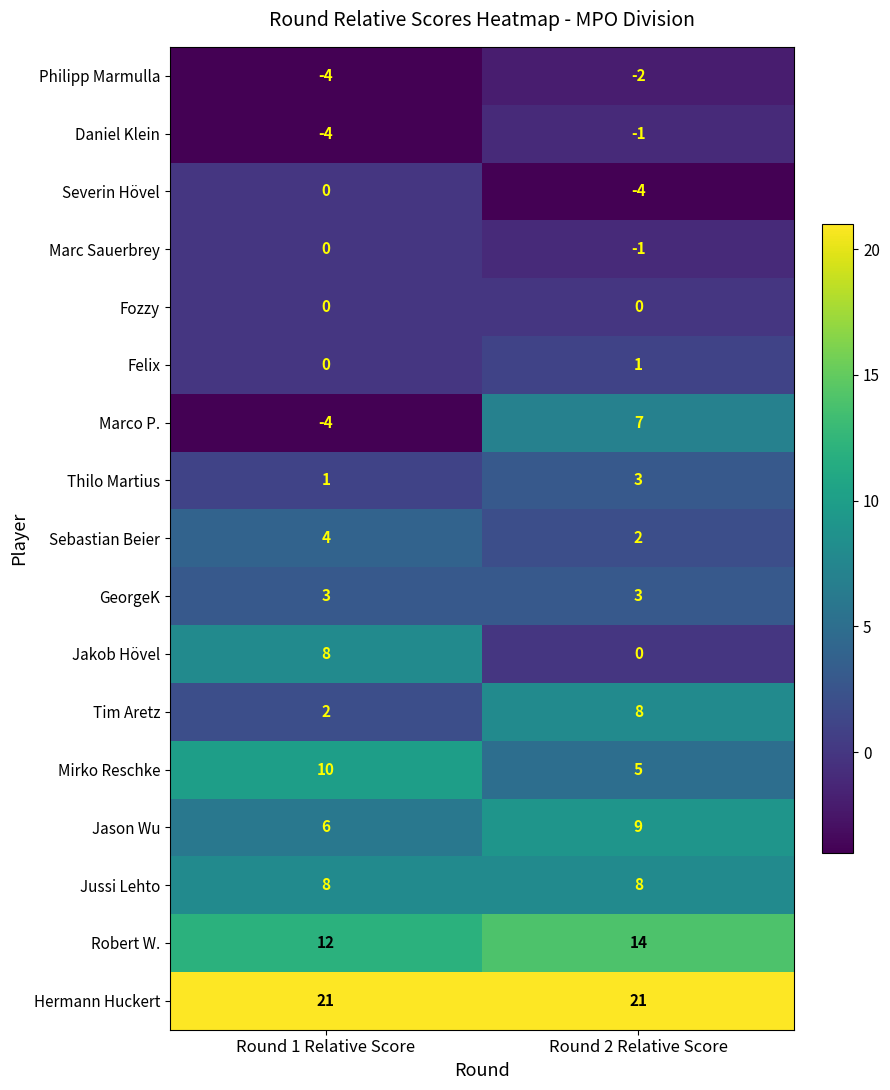

List the labels in order of Philipp Marmulla value, largest first.

Round 2 Relative Score, Round 1 Relative Score